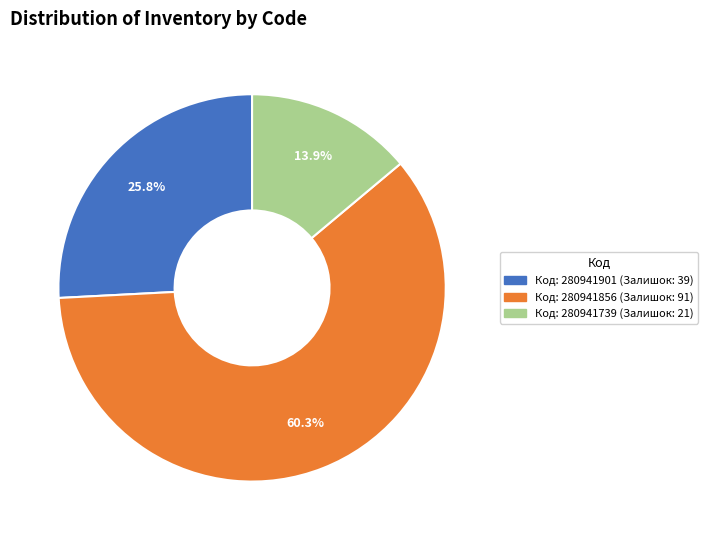

Is there a majority slice in this chart?

Yes